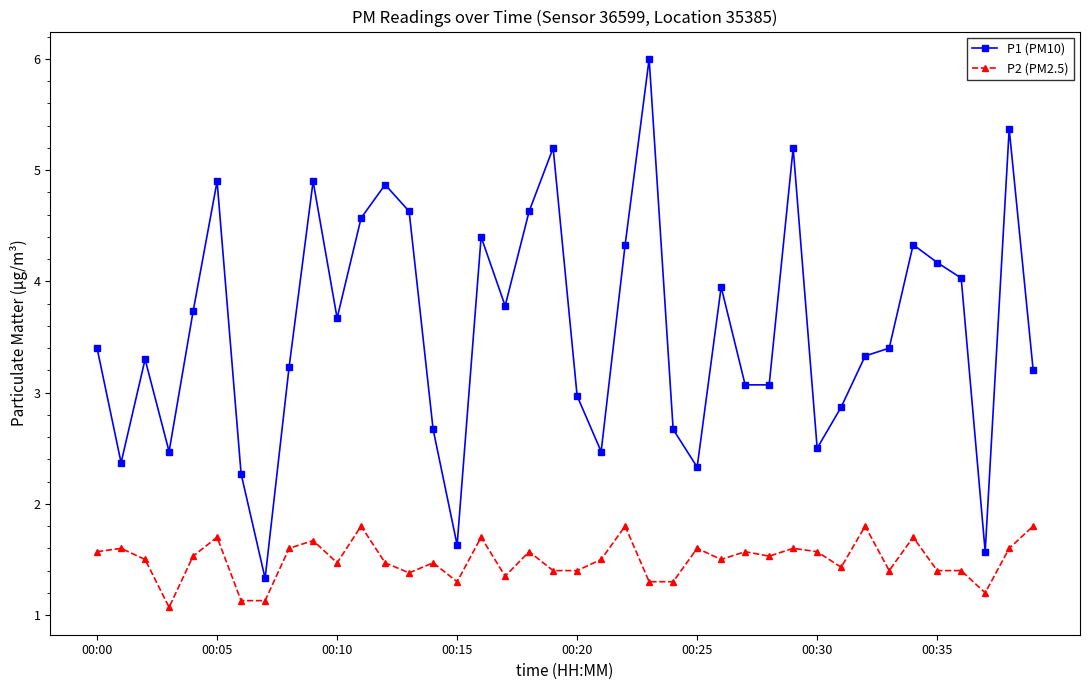

True or false: P2 (PM2.5) and P1 (PM10) intersect in this chart.

False